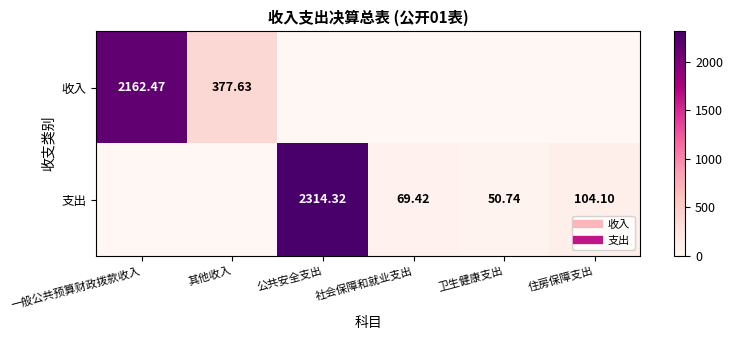

What is the difference between the maximum and minimum values in the 收入 series?

2162.5